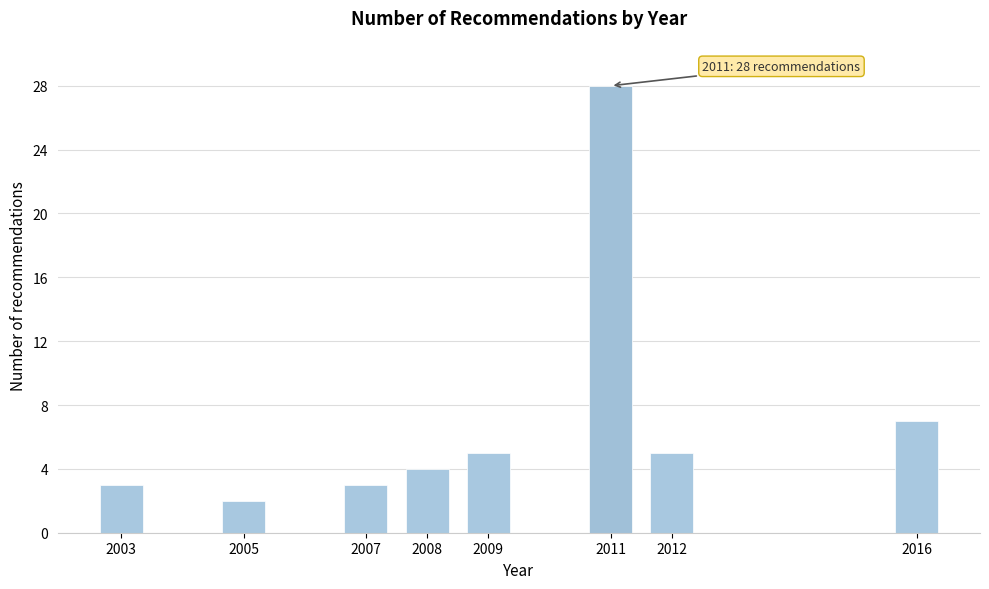

Reading right to left, extract all data points from this chart.

7	5	28	5	4	3	2	3